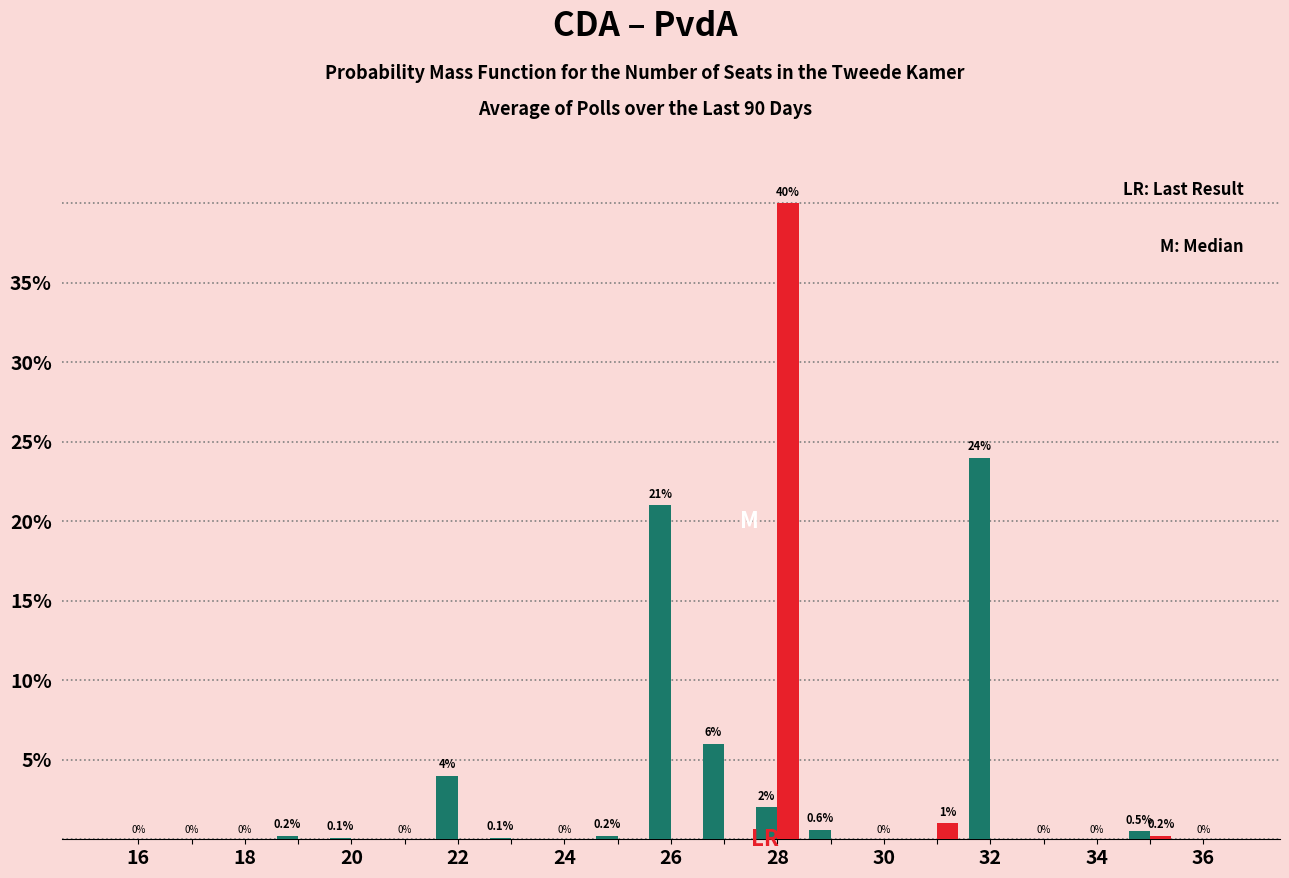

What is the maximum value shown in the chart?

40.0